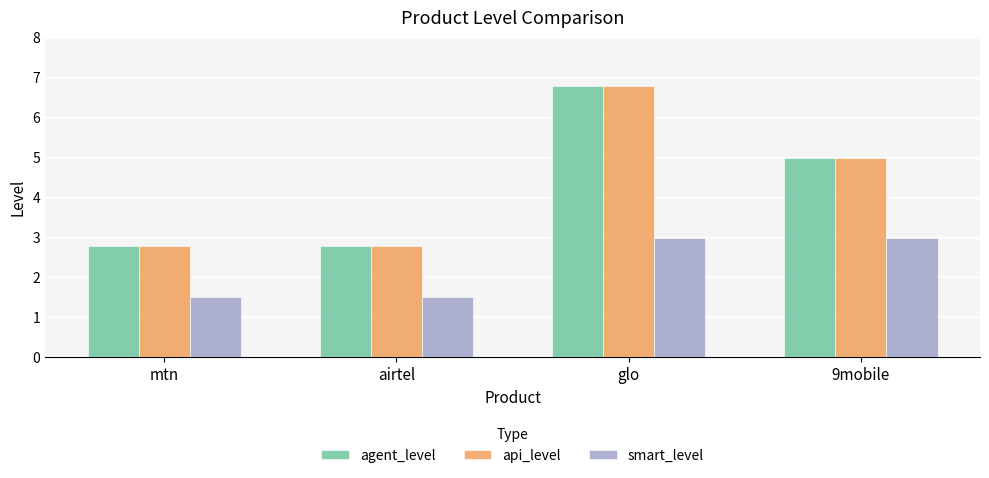

Where does the agent_level series first go above 5?

glo